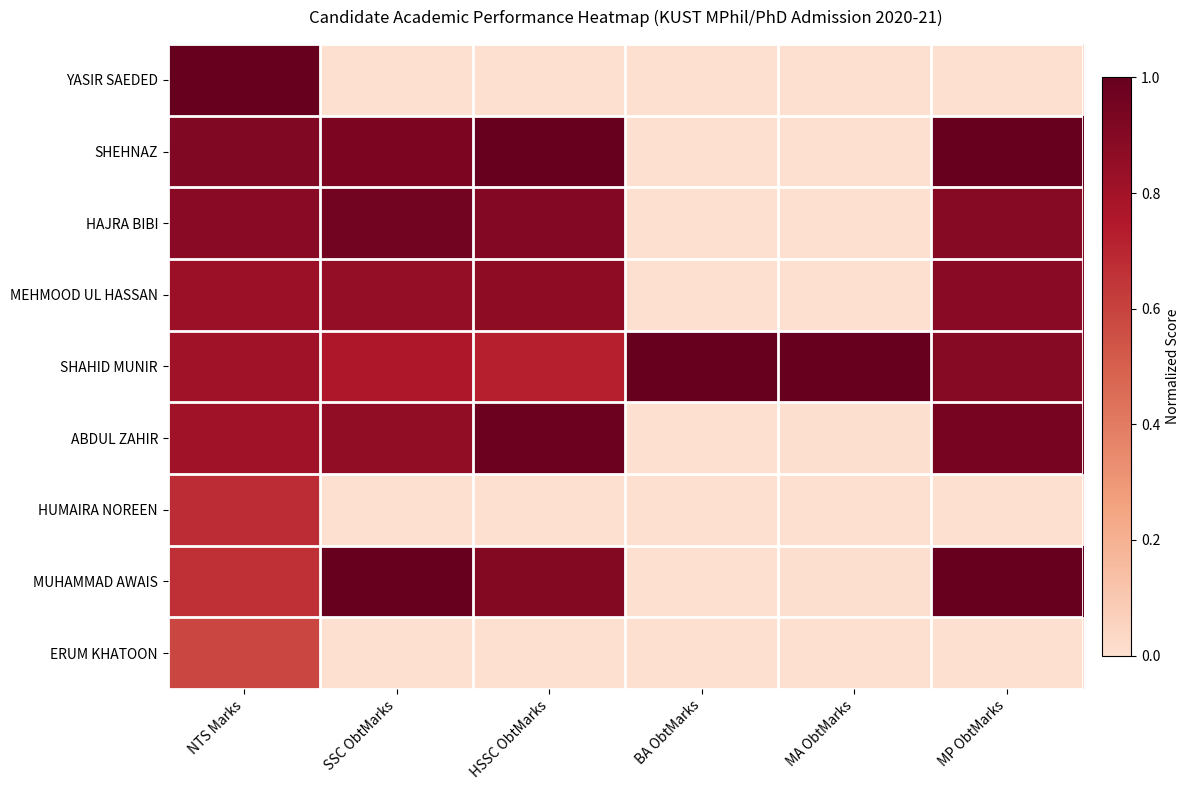

Rank the series by their maximum value, from lowest to highest.

ERUM KHATOON, HUMAIRA NOREEN, MEHMOOD UL HASSAN, HAJRA BIBI, ABDUL ZAHIR, YASIR SAEDED, SHEHNAZ, SHAHID MUNIR, MUHAMMAD AWAIS